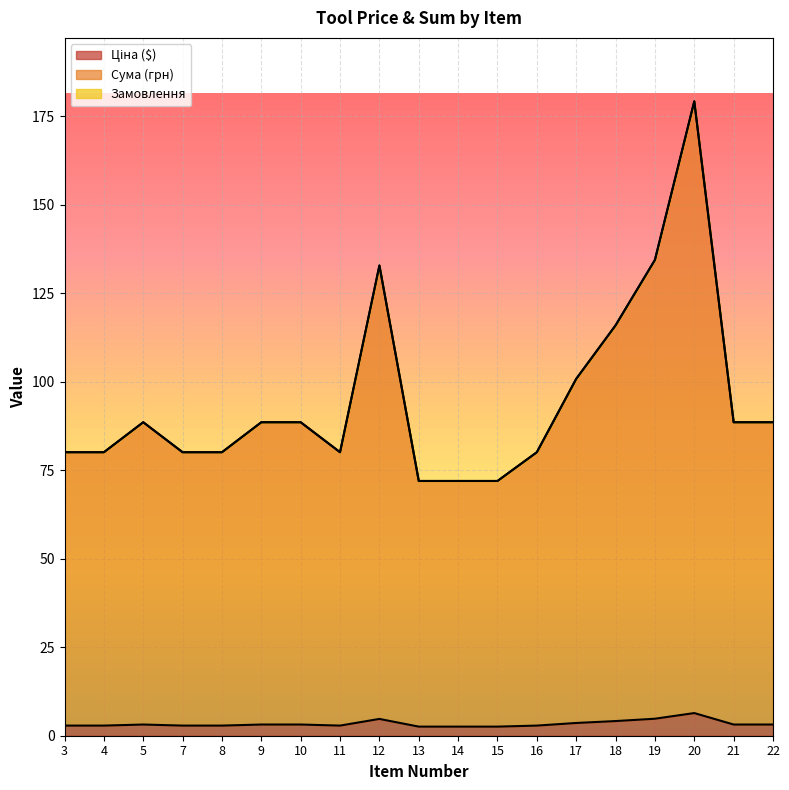

True or false: Сума (грн) and Ціна ($) cross at least once.

False